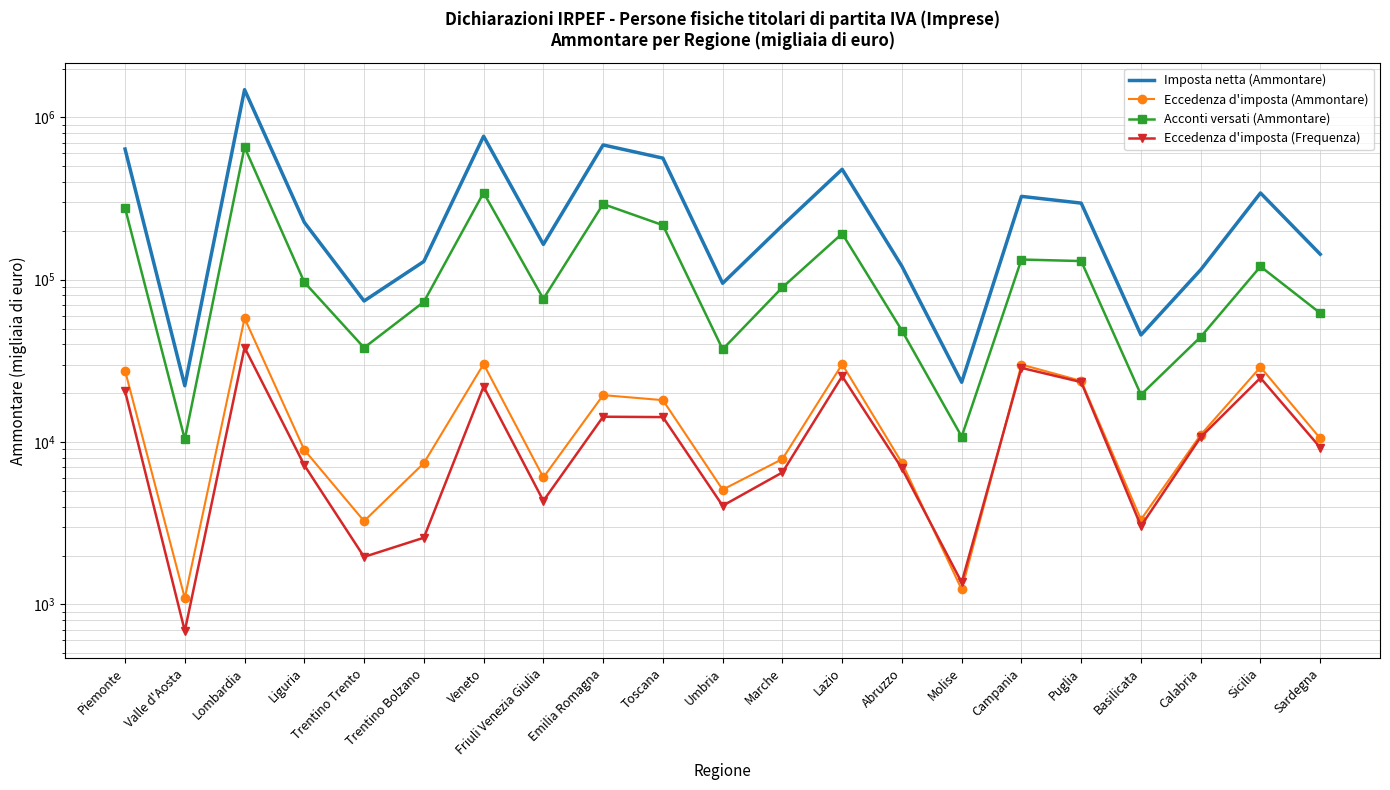

How many values in the Imposta netta (Ammontare) series exceed 215956?

10